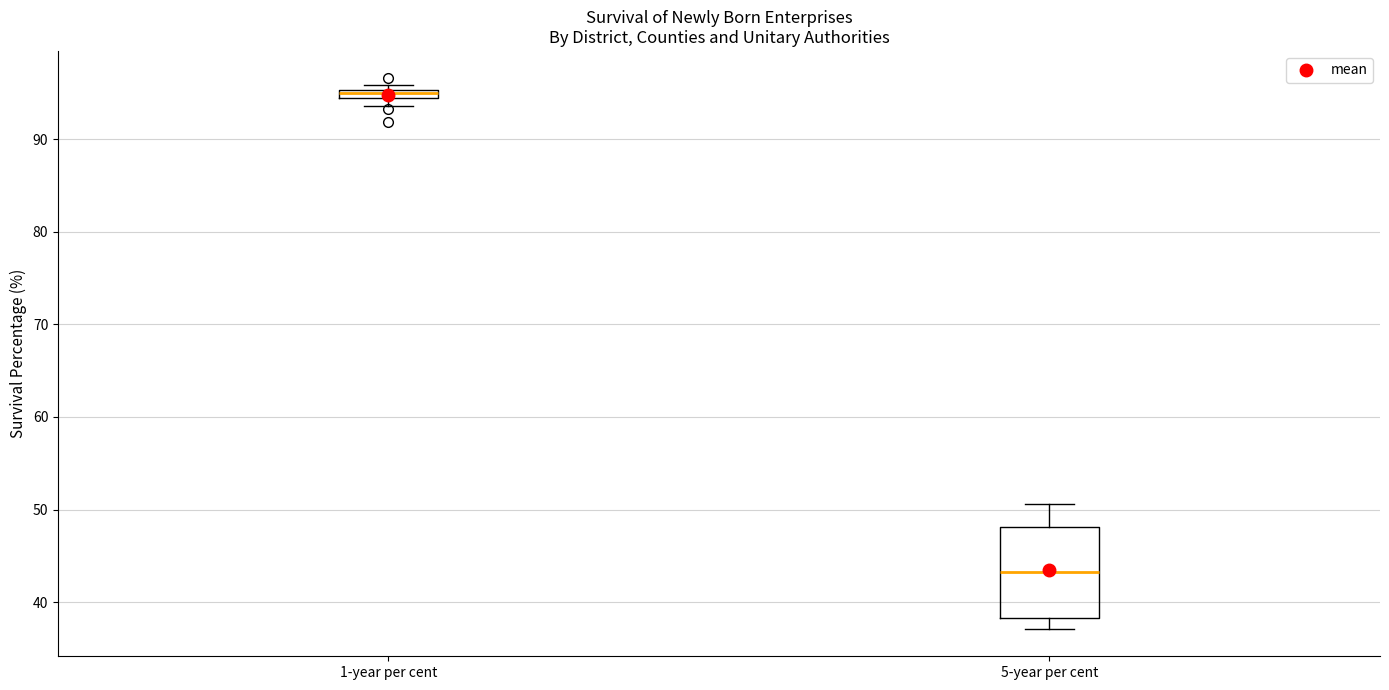

Which box is the tallest, from its lower edge to its upper edge?

5-year per cent